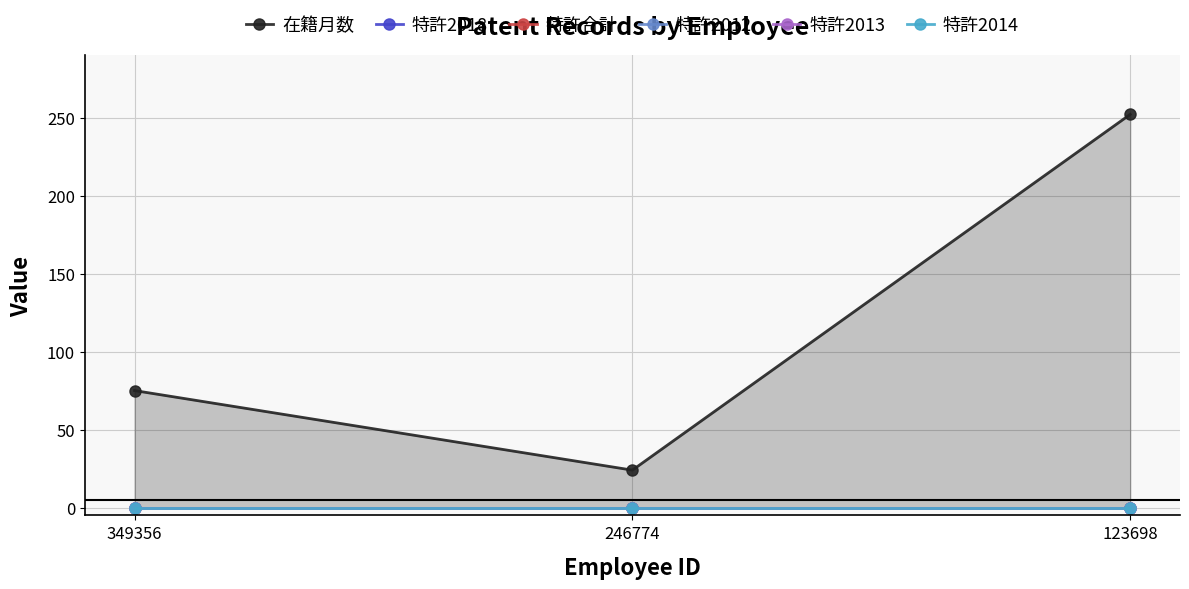

Reading left to right, transcribe all the data shown in this chart.

在籍月数: 75	24	252
特許2018: 0	0	0
特許合計: 0	0	0
特許2012: 0	0	0
特許2013: 0	0	0
特許2014: 0	0	0